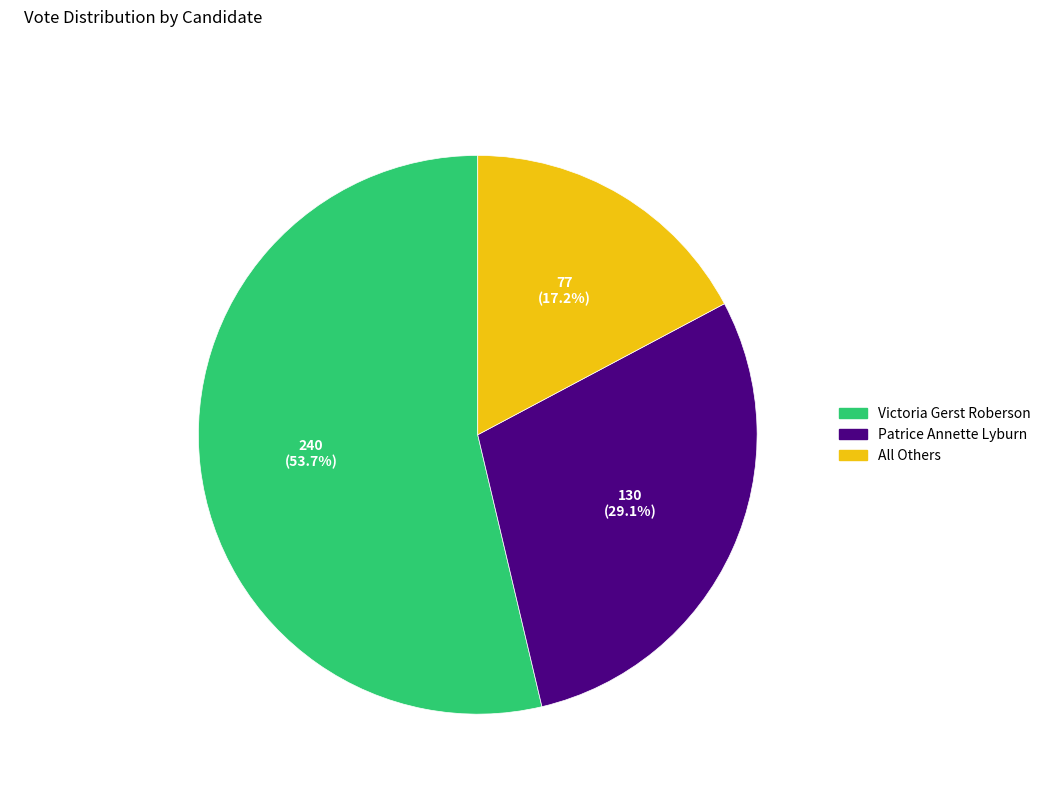

Count the number of slices in the pie.

3